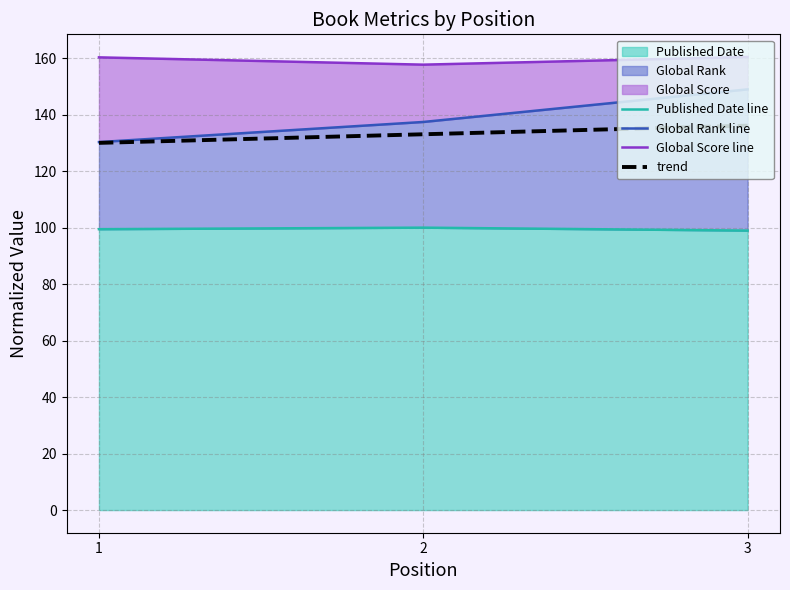

The value of Published Date line at 3 is 24.7. True or false?

False